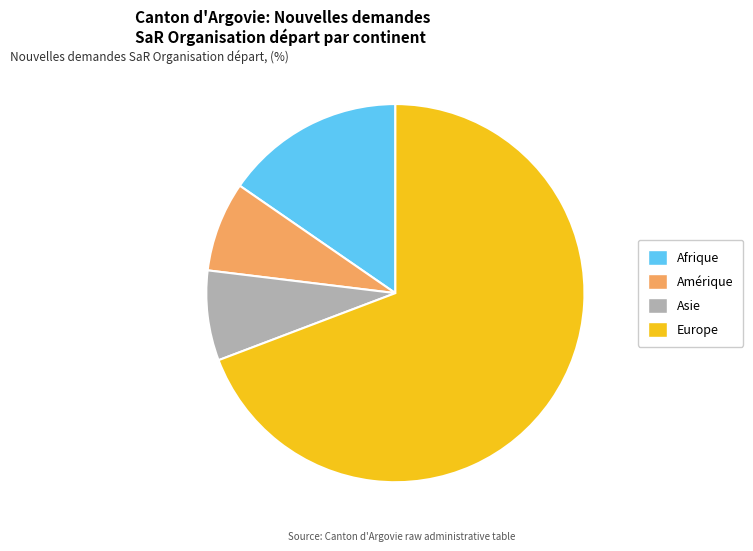

Which slice represents more than half of the pie?

Europe